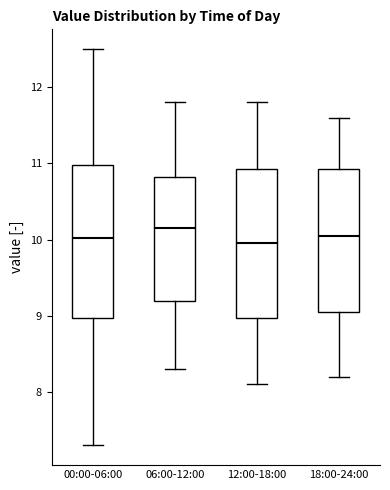

Reading left to right, read every box against the y-axis: the position of its median line, the range the box covers, and the ends of its whiskers. The values are not printed on the chart, so give them approximately, as read against the axis.

00:00-06:00: median 10.0, box 9.0 to 11.0, whiskers 7.3 to 12.5
06:00-12:00: median 10.2, box 9.2 to 10.8, whiskers 8.3 to 11.8
12:00-18:00: median 10.0, box 9.0 to 10.9, whiskers 8.1 to 11.8
18:00-24:00: median 10.1, box 9.1 to 10.9, whiskers 8.2 to 11.6